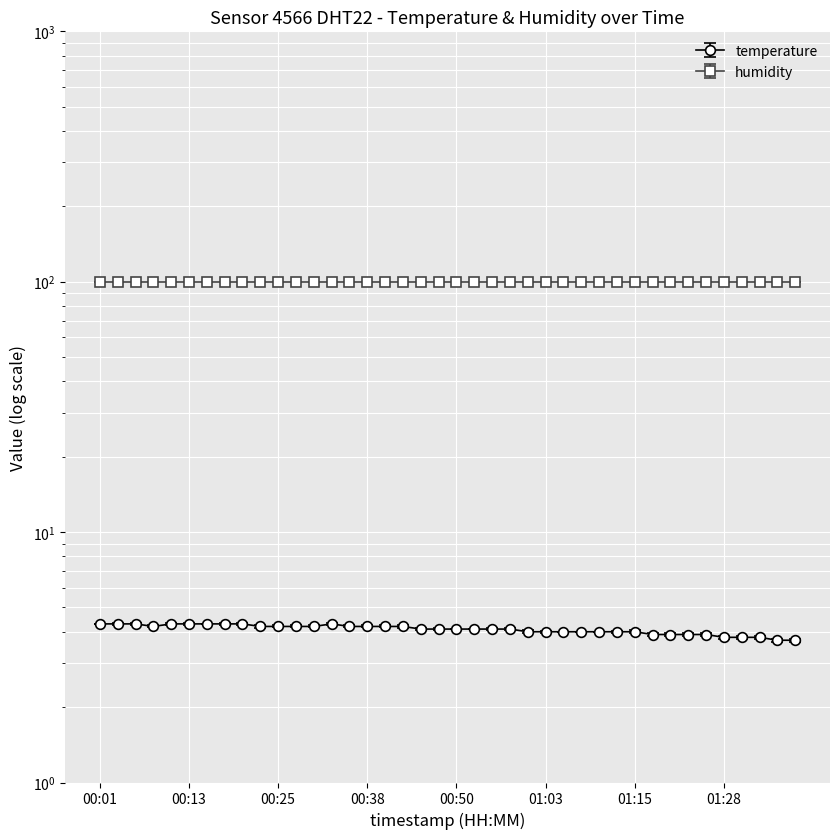

List the labels in order of value, largest first.

00:01, 00:03, 00:06, 00:11, 00:13, 00:16, 00:18, 00:21, 00:33, 00:08, 00:23, 00:25, 00:28, 00:30, 00:36, 00:38, 00:40, 00:43, 00:45, 00:48, 00:50, 00:53, 00:55, 00:58, 01:00, 01:03, 01:05, 01:08, 01:10, 01:13, 01:15, 01:18, 01:21, 01:23, 01:26, 01:28, 01:31, 01:34, 01:36, 01:38